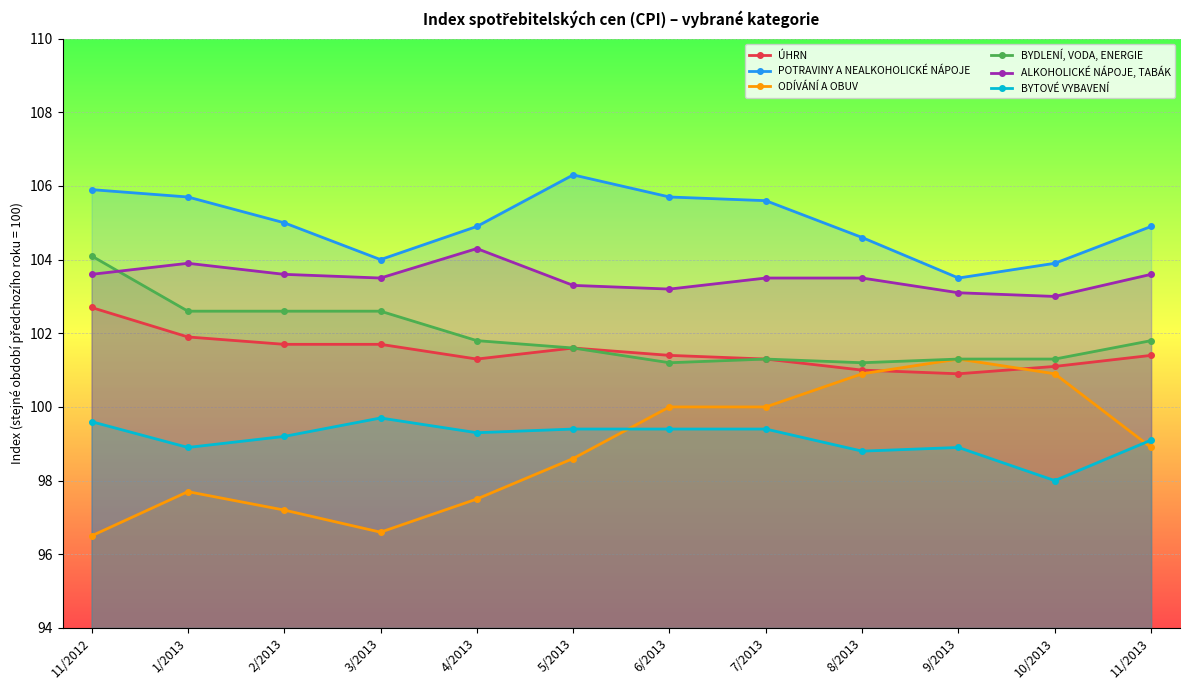

At 10/2013, list the series in order from smallest to largest.

BYTOVÉ VYBAVENÍ, ODÍVÁNÍ A OBUV, ÚHRN, BYDLENÍ, VODA, ENERGIE, ALKOHOLICKÉ NÁPOJE, TABÁK, POTRAVINY A NEALKOHOLICKÉ NÁPOJE